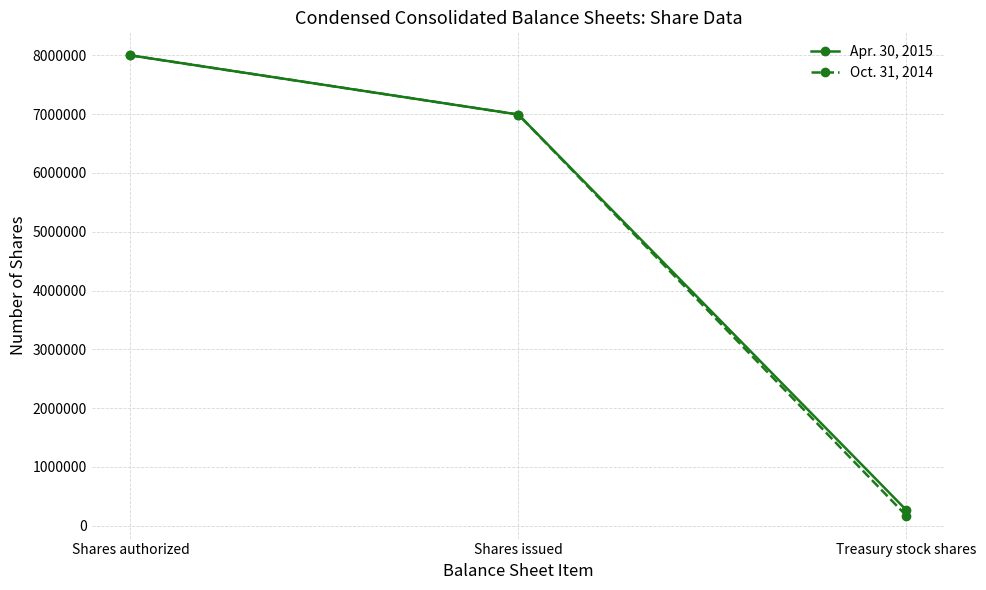

How many values in the Oct. 31, 2014 series are below 6993152?

1